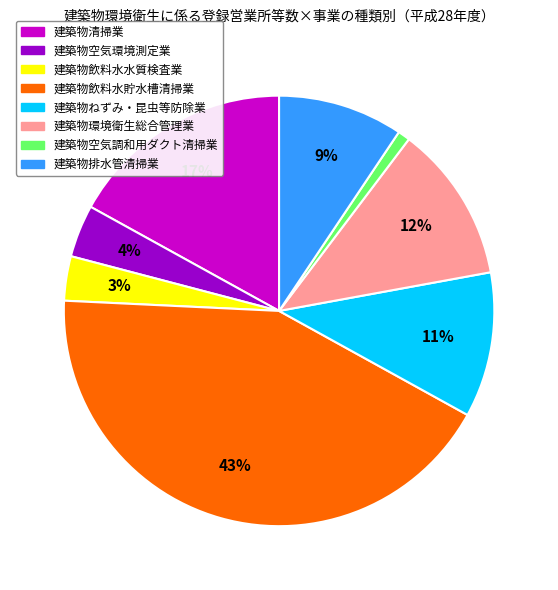

Is it true that 建築物環境衛生総合管理業 is 24% of the pie?

False